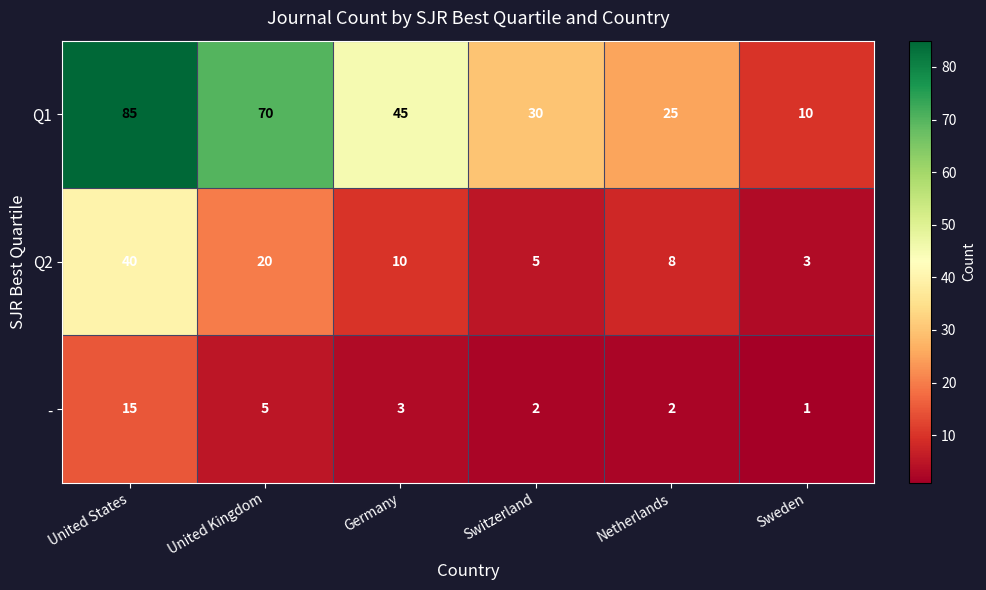

Which category has the highest value across all series?

United States